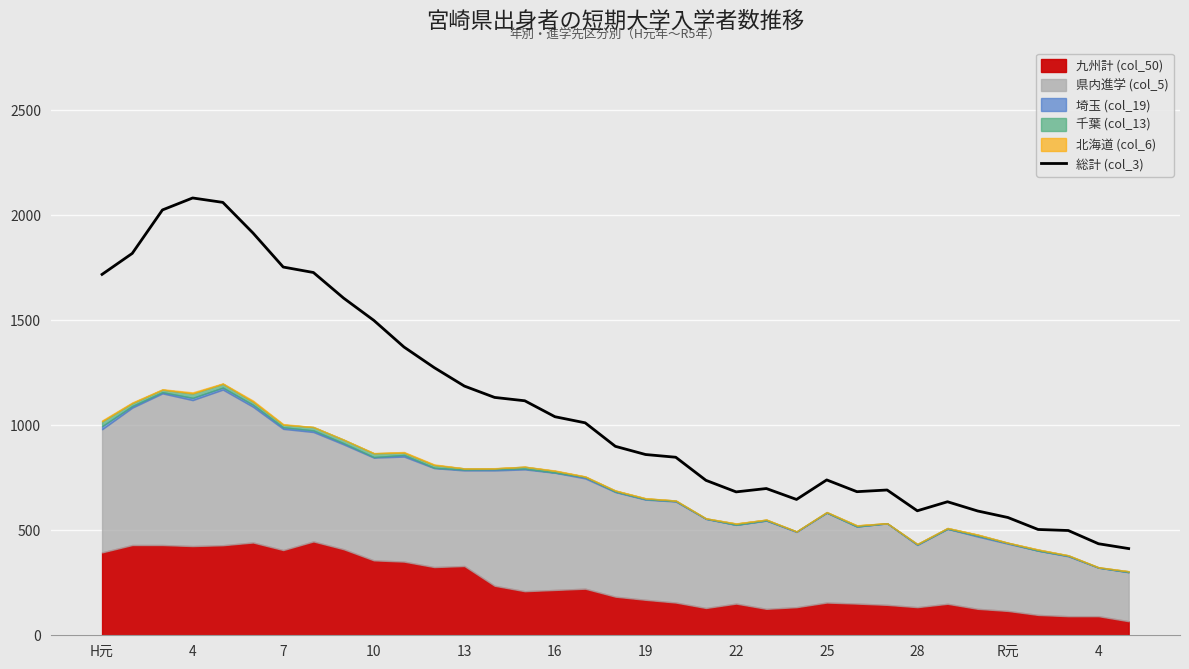

Does the chart display data point markers on the line(s)?

No